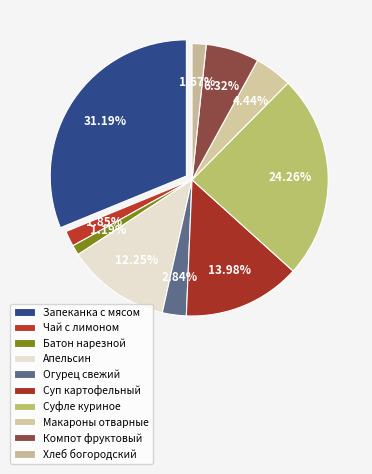

To the nearest percent, what is the difference between the Компот из смеси фруктов and Чай с сахаром и лимонгом slice percentages?

4%